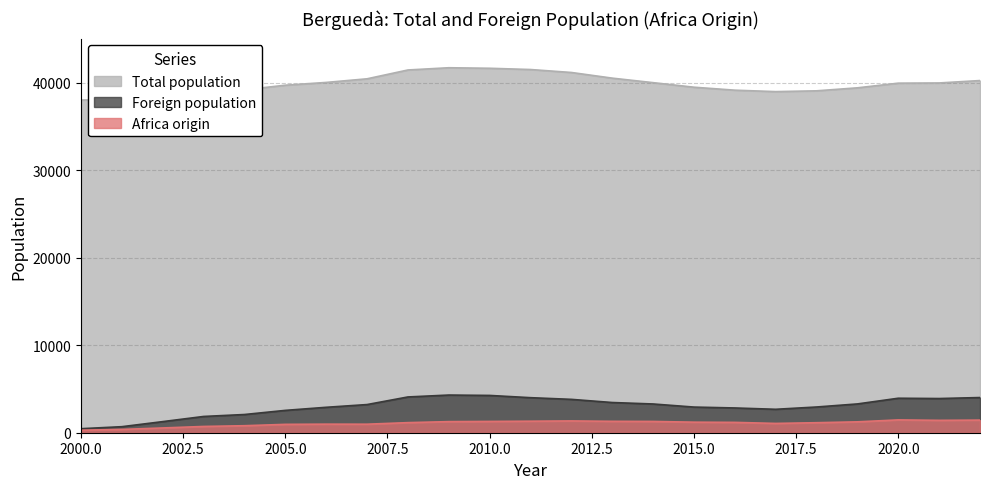

List the series in order of their peak value, highest first.

Total population, Foreign population, Africa origin